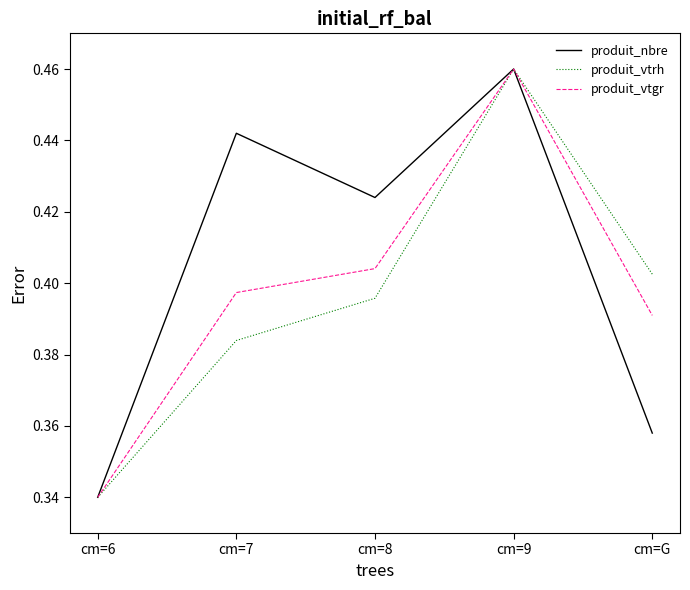

Where is produit_vtrh nearest to the value 0?

cm=6